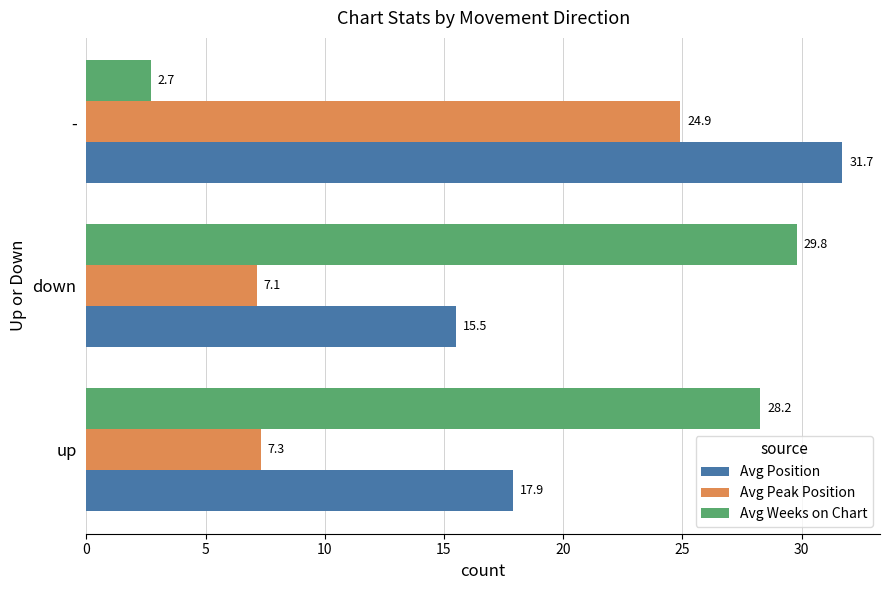

Where is Avg Position nearest to the value 23?

up